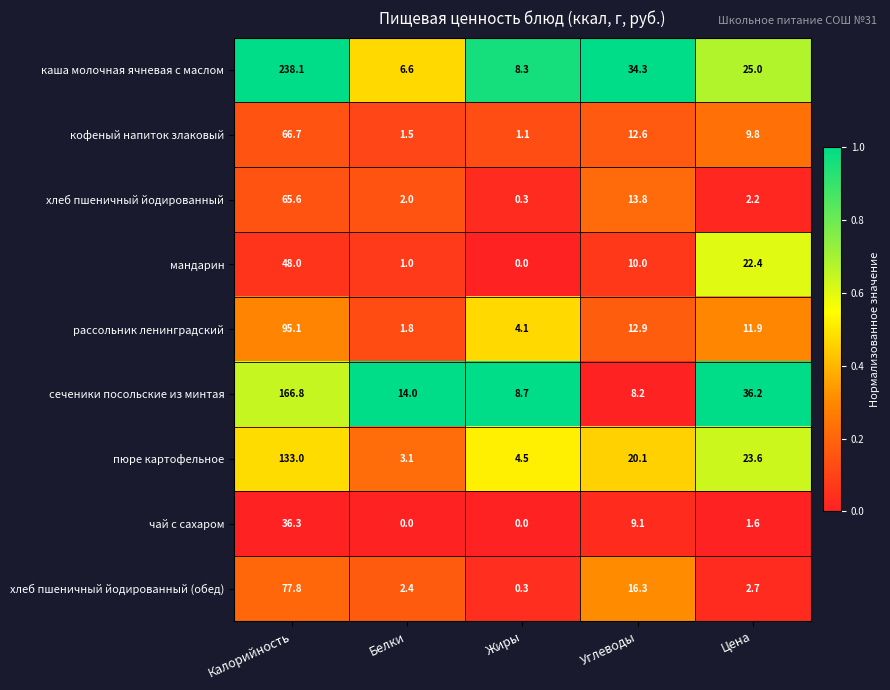

What is the maximum value shown in the chart?

238.1